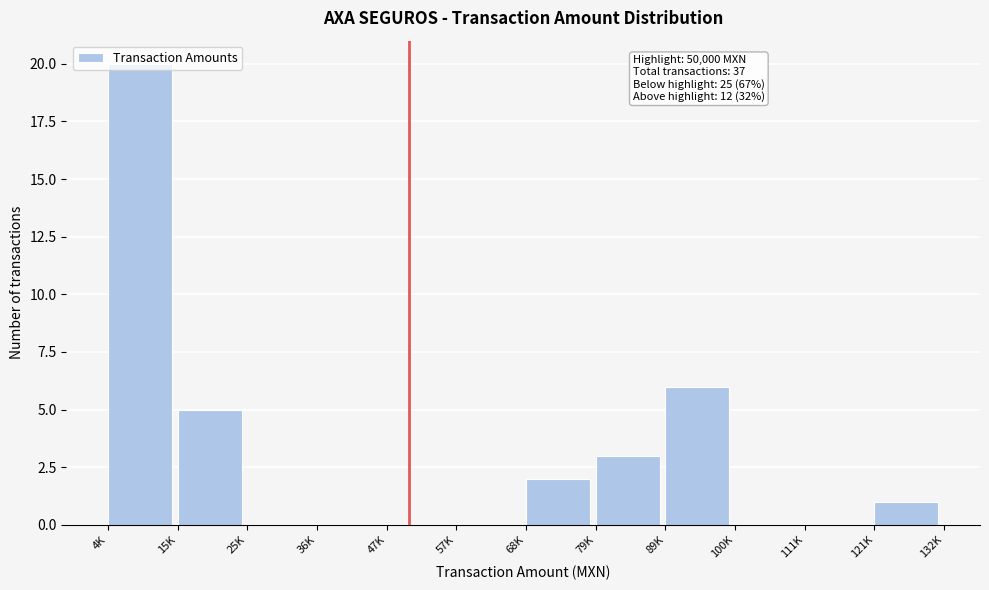

What is the sum of all values?

37